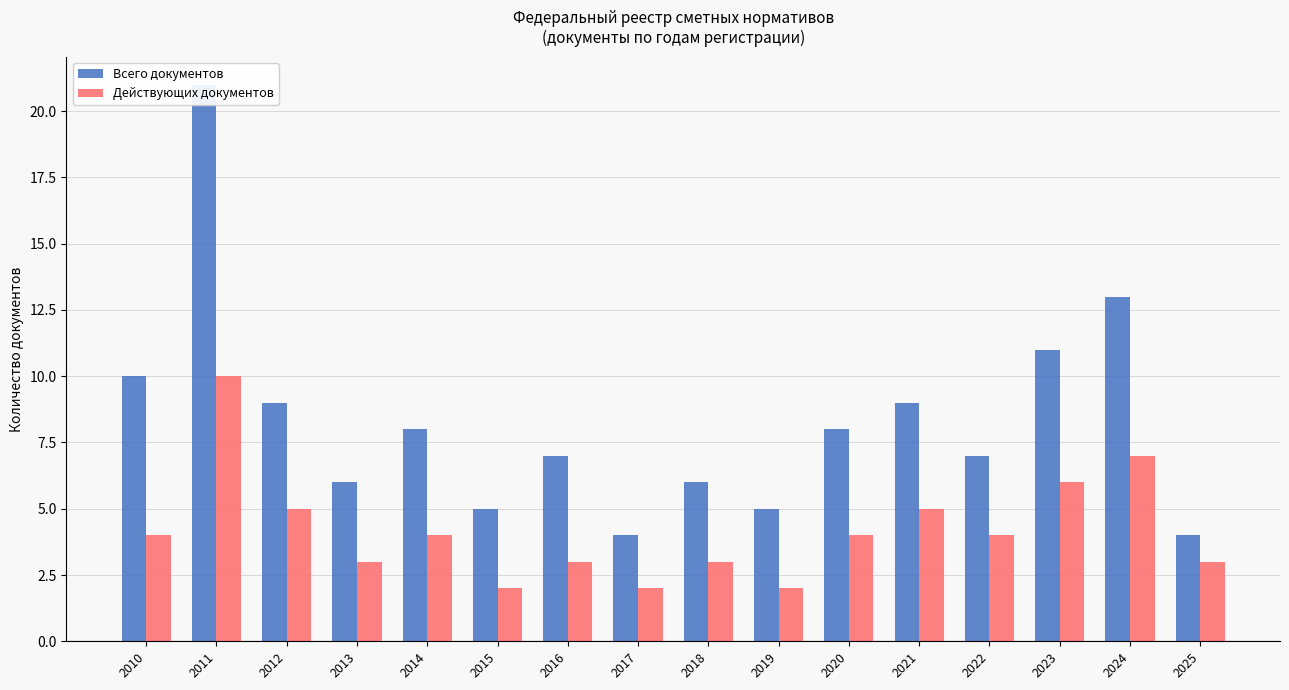

The value of Всего документов at 2010 is 6. True or false?

False